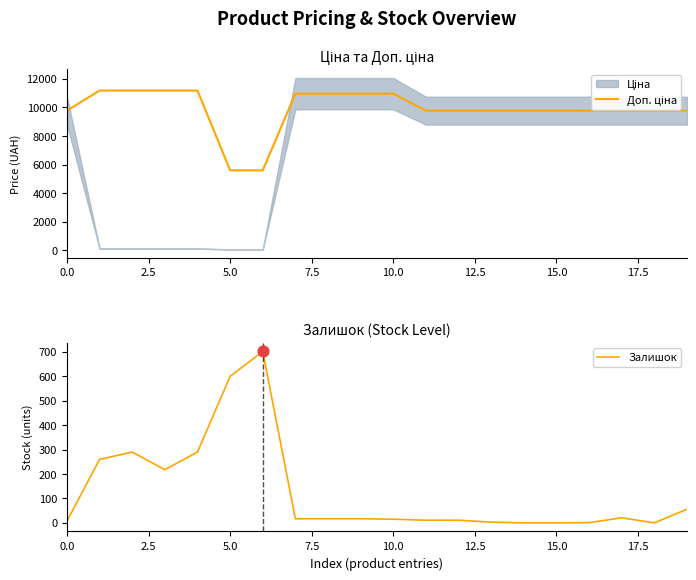

What is the total value across all series at 10?

10979.4